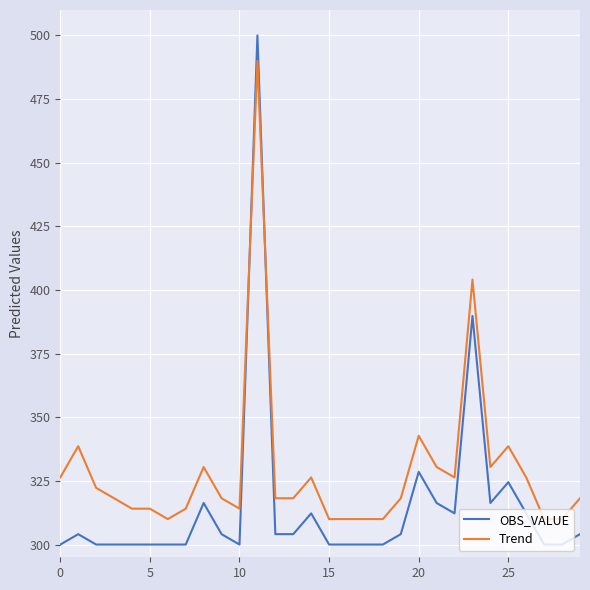

How many intersections are there between OBS_VALUE and Trend?

2